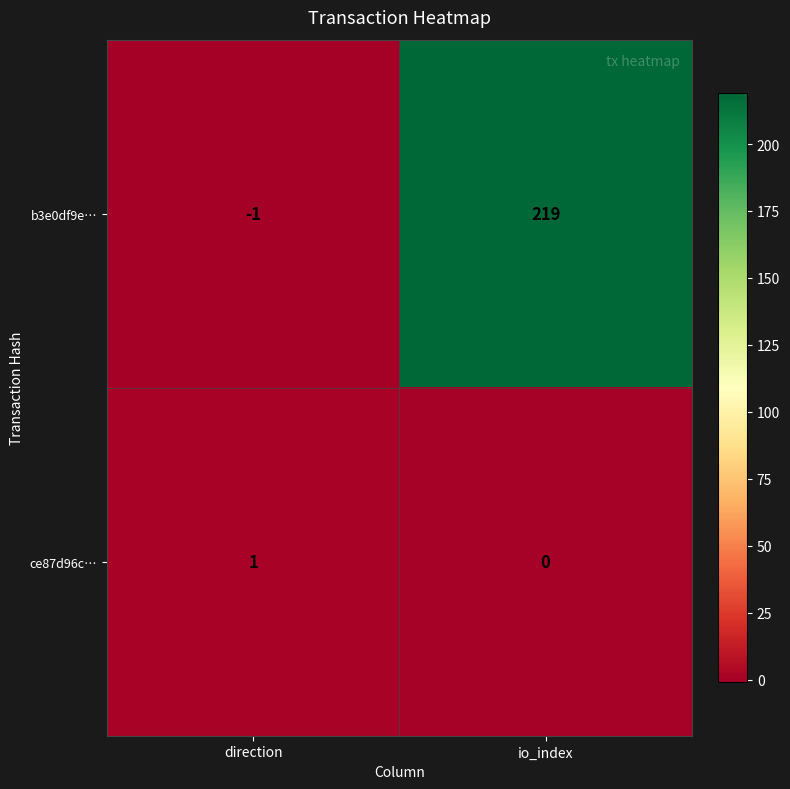

What is the sum of the b3e0df9e… values at io_index and direction?

218